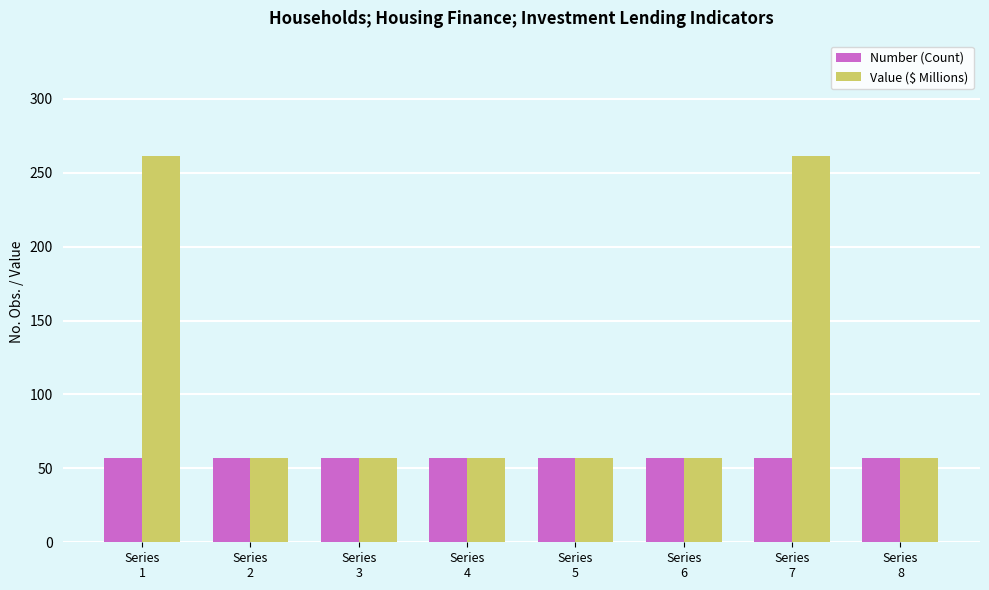

Which series has the largest range (max minus min)?

Value ($ Millions)